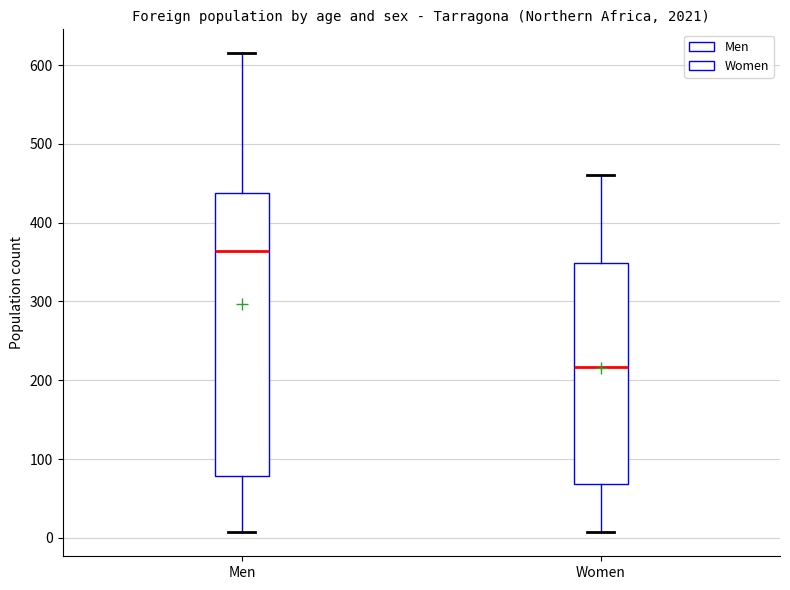

Reading left to right, read every box against the y-axis: the position of its median line, the range the box covers, and the ends of its whiskers. The values are not printed on the chart, so give them approximately, as read against the axis.

Men: median 360, box 80 to 440, whiskers 10 to 620
Women: median 220, box 70 to 350, whiskers 10 to 460